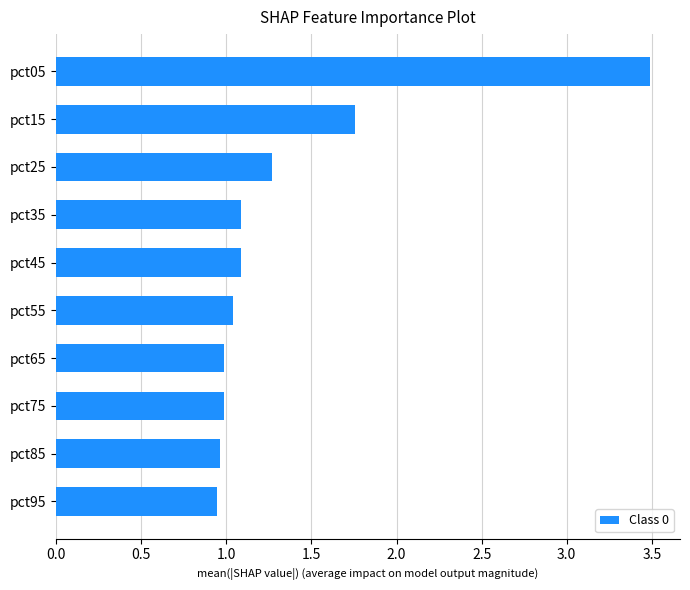

What is the average value?

1.4